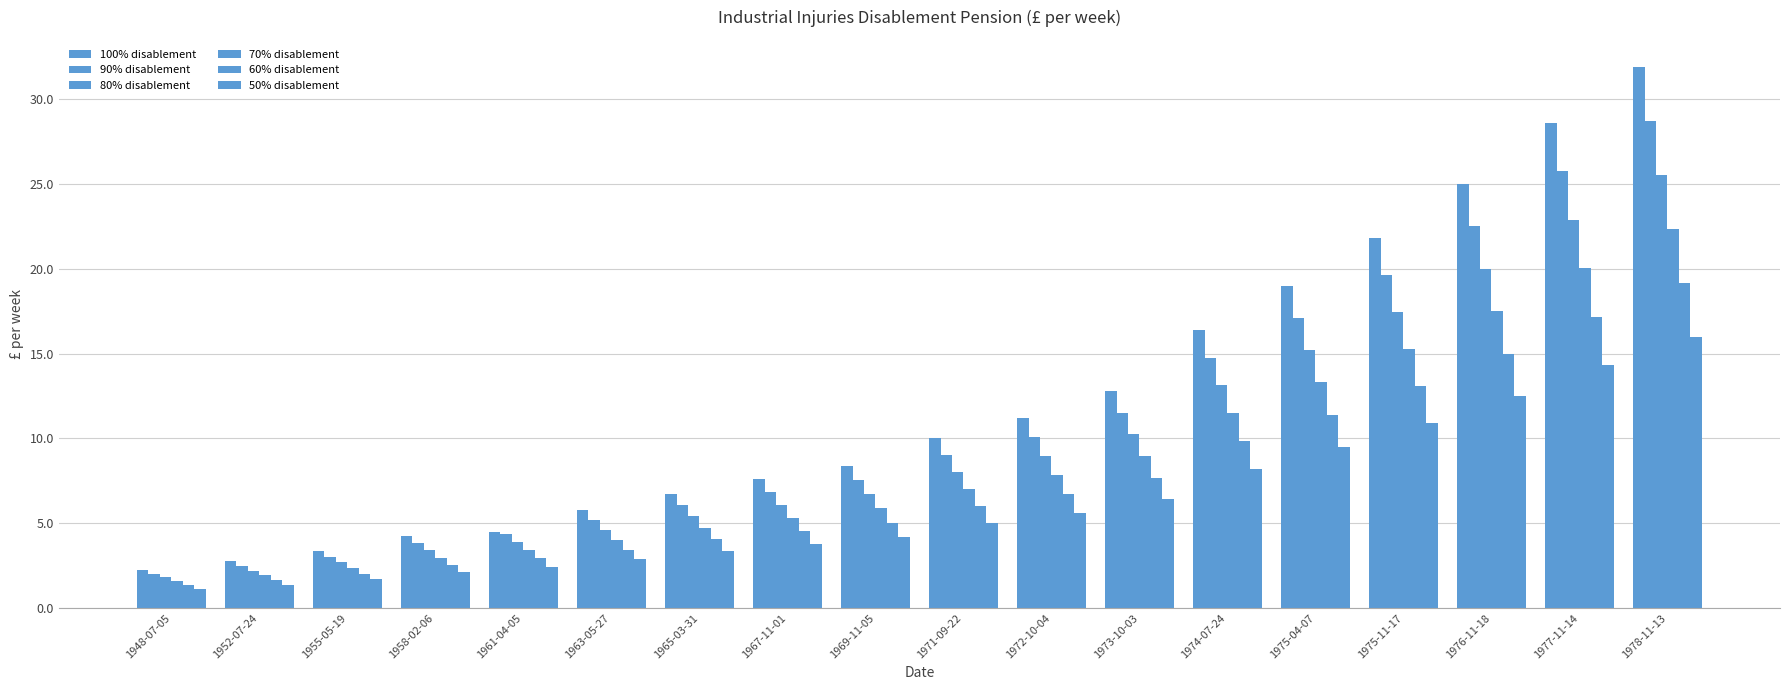

How many bars are there in each group?

6